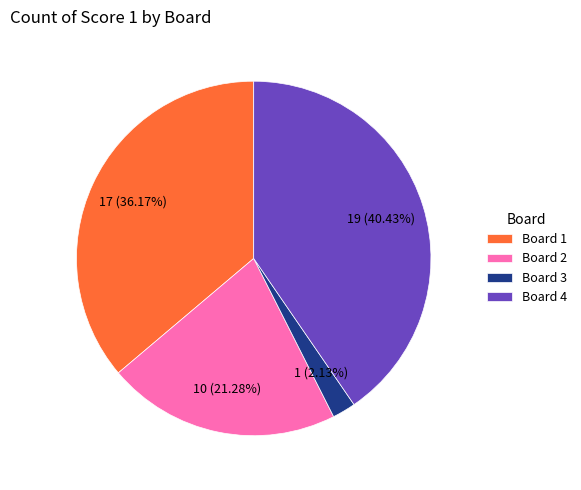

Which slice is the smallest?

Board 3